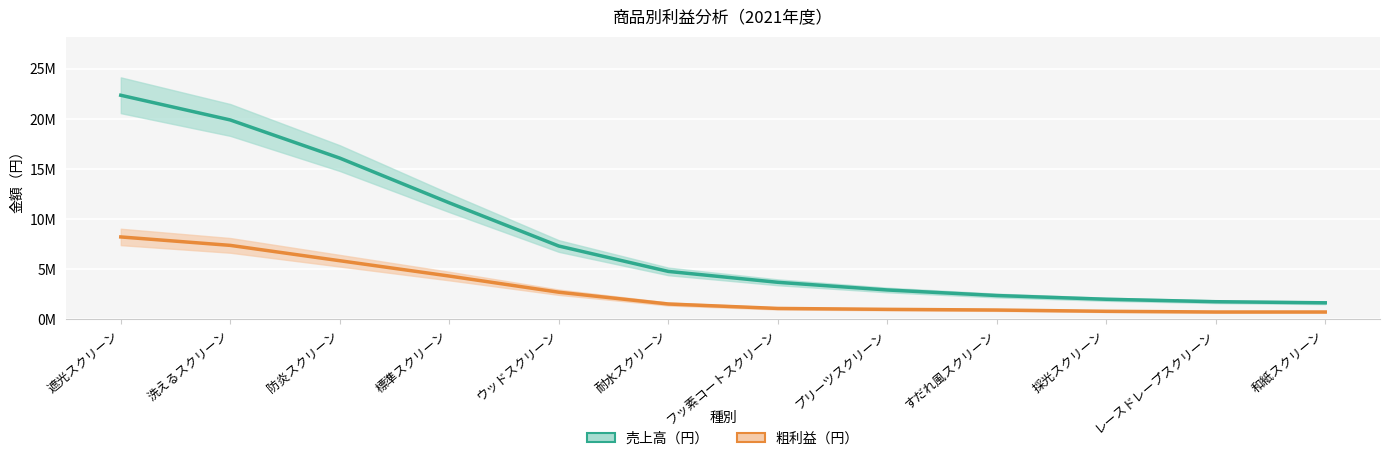

At how many categories does at least one series exceed 15133132?

3